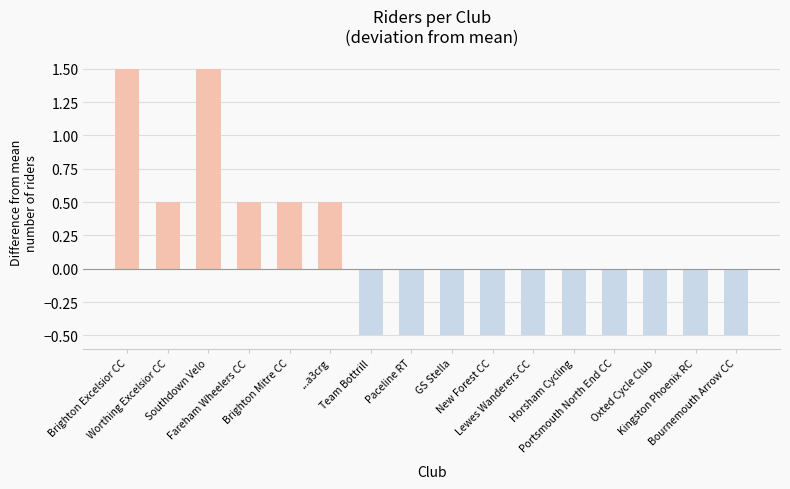

What is the difference between the maximum and minimum values?

2.0